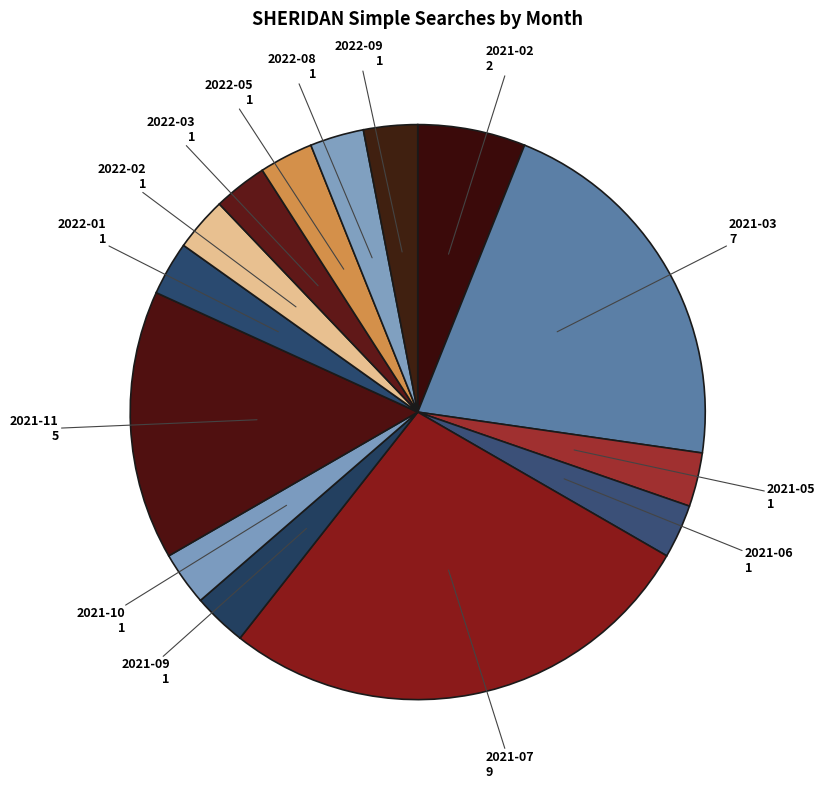

Count the number of slices in the pie.

14